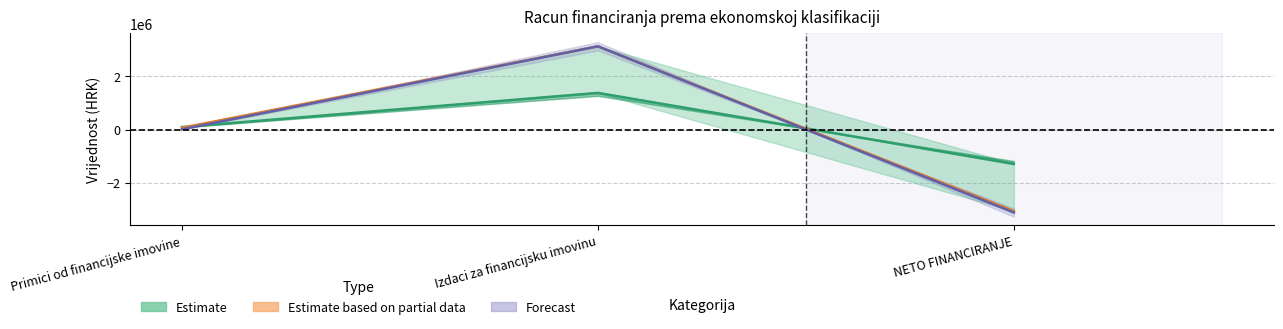

What is the approximate value of Izvorni plan 2020 at Primici od financijske imovine?

66000.0